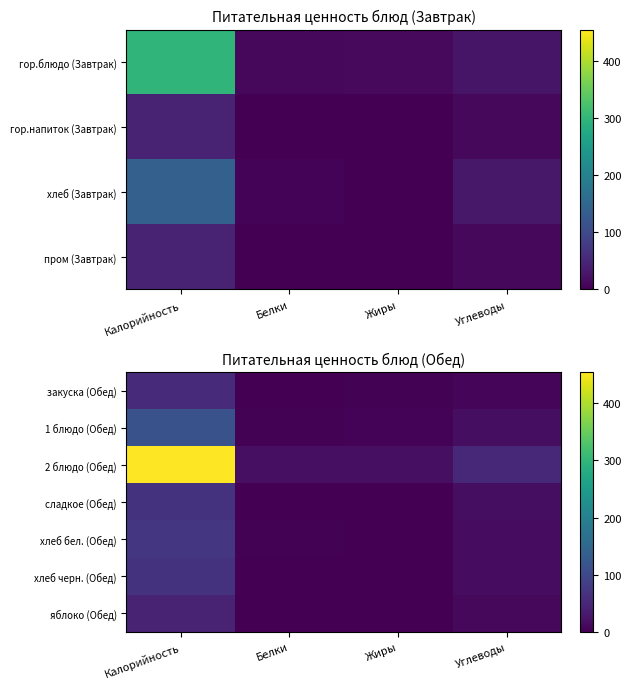

List the labels in order of 1 блюдо (Обед) value, largest first.

Калорийность, Углеводы, Жиры, Белки